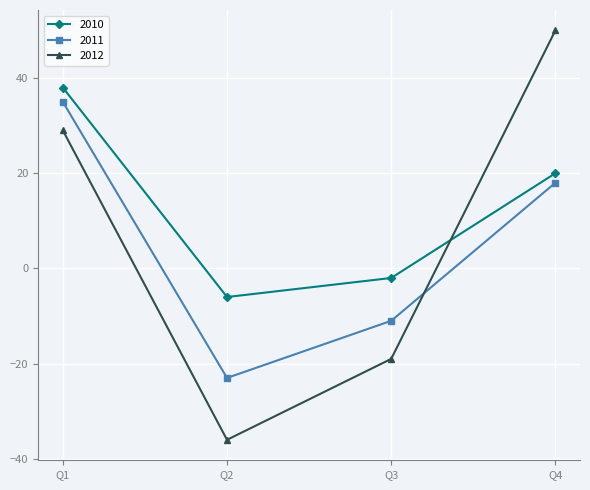

Between which two adjacent categories do 2010 and 2012 first intersect?

Q3 and Q4